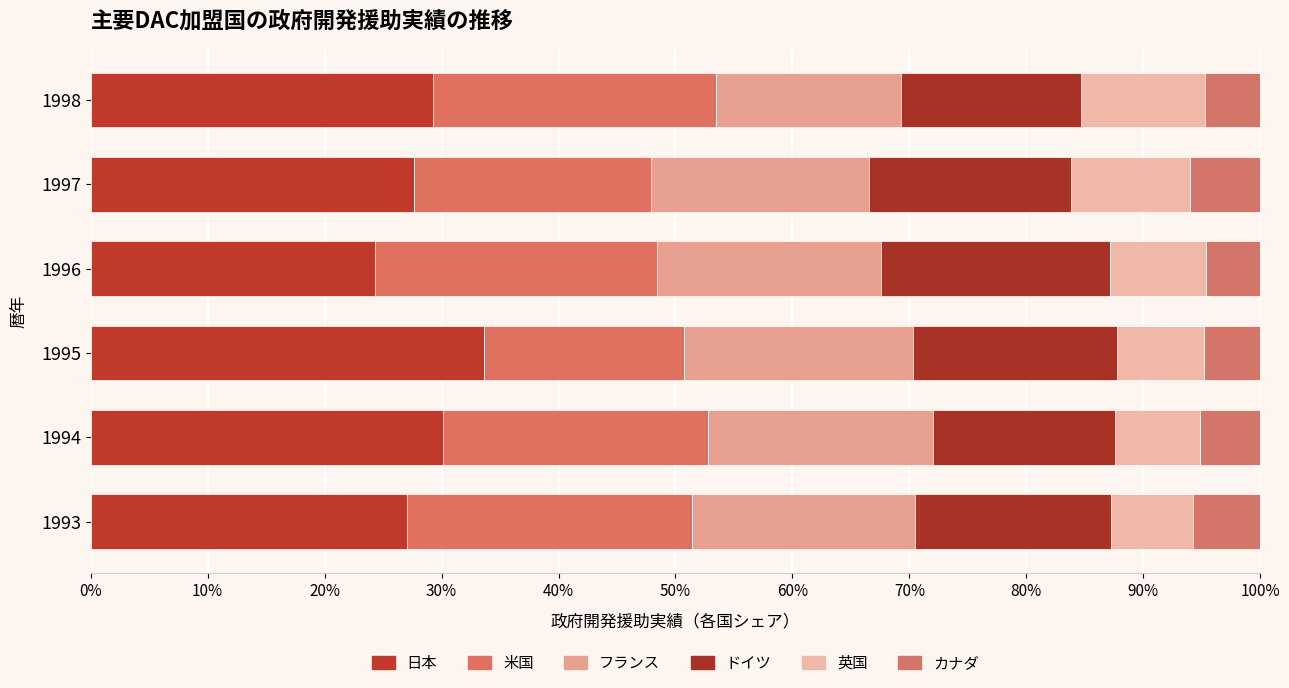

What position from the left is 20%?

3